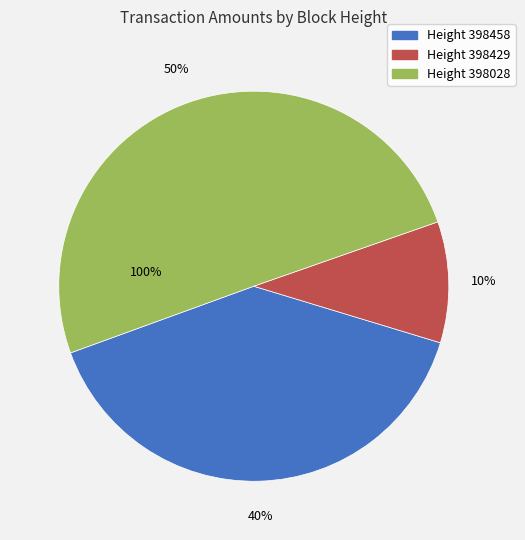

Rank the categories by value from lowest to highest.

398429, 398458, 398028